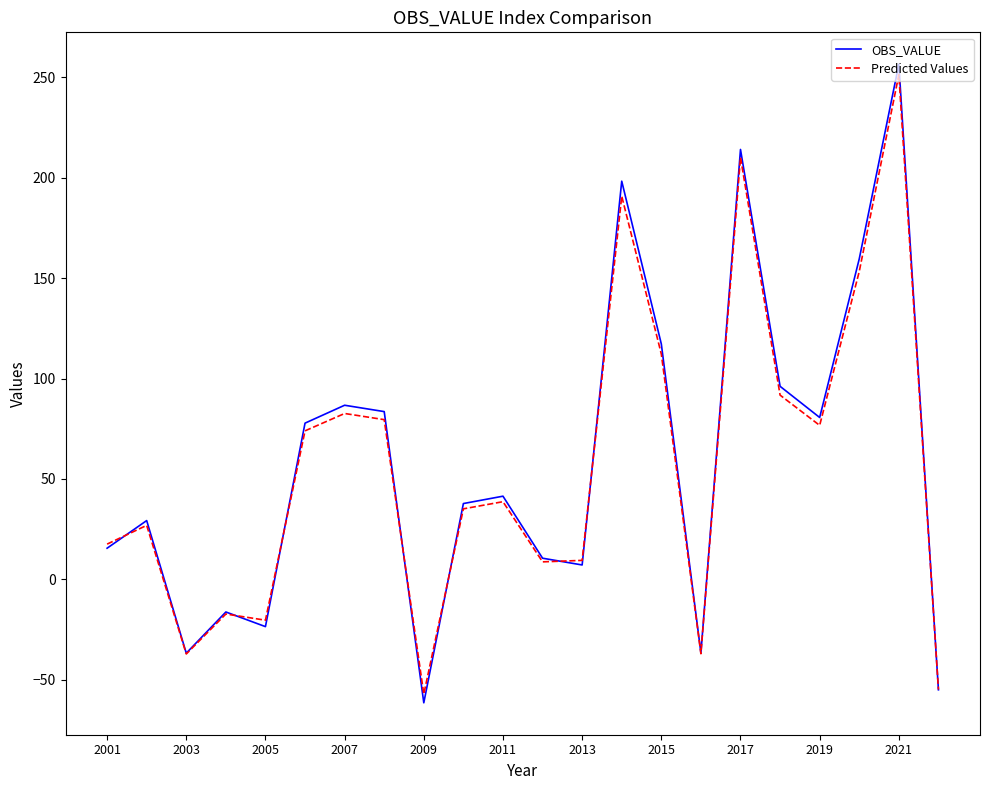

Which series has the widest spread of values?

OBS_VALUE